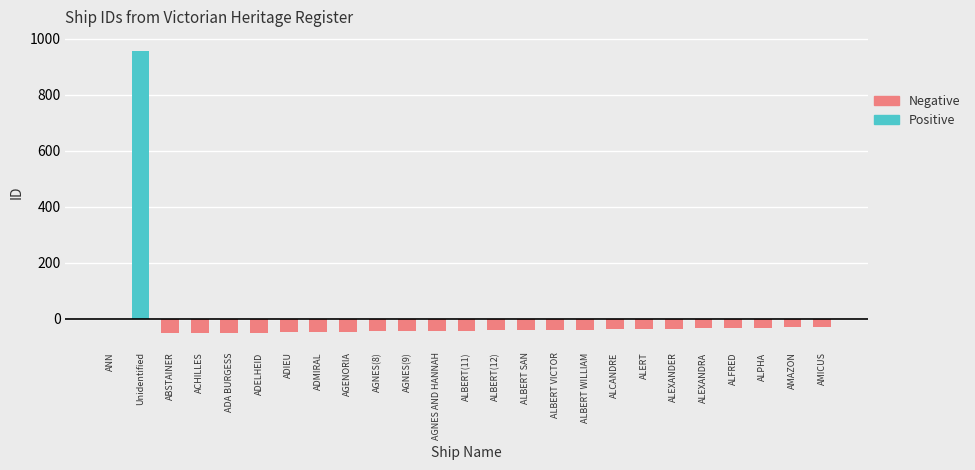

The value at ADIEU is -48.6. True or false?

True